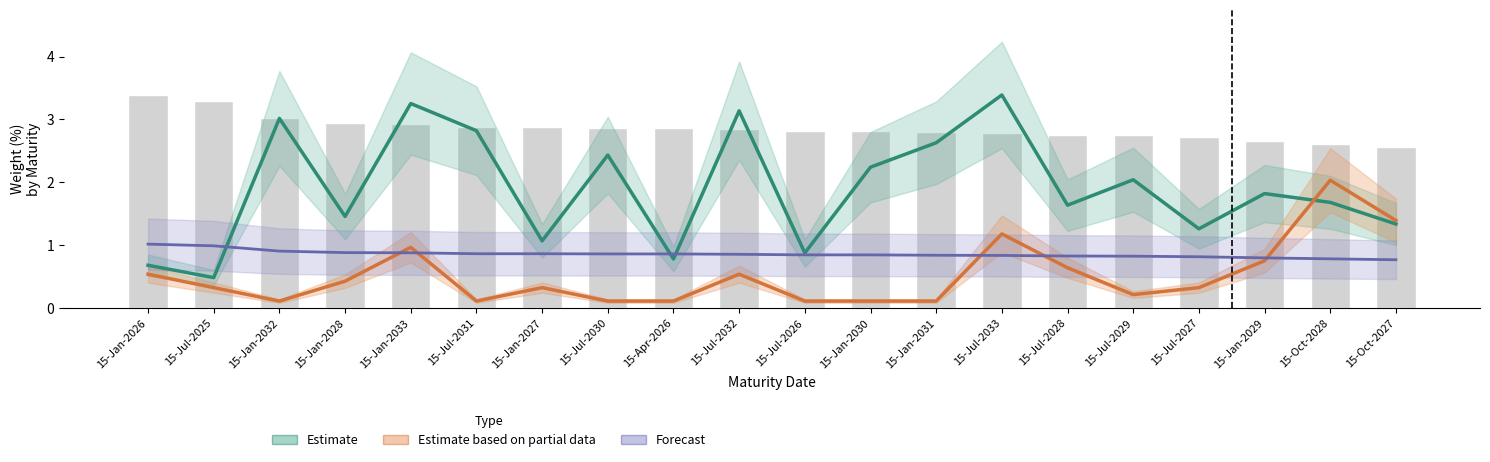

What is the difference between the maximum and minimum values in the Weight (%) series?

0.8